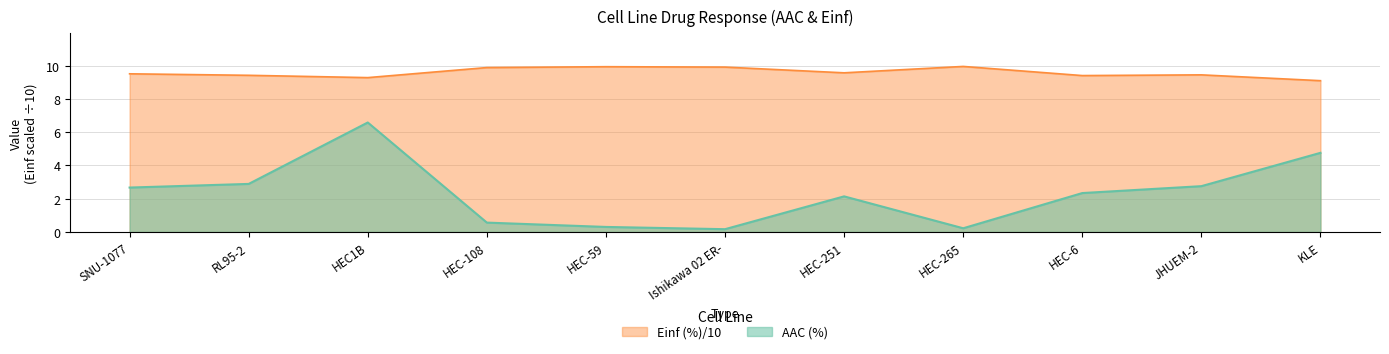

What is the difference between the AAC (%) values at HEC-265 and HEC-251?

1.9